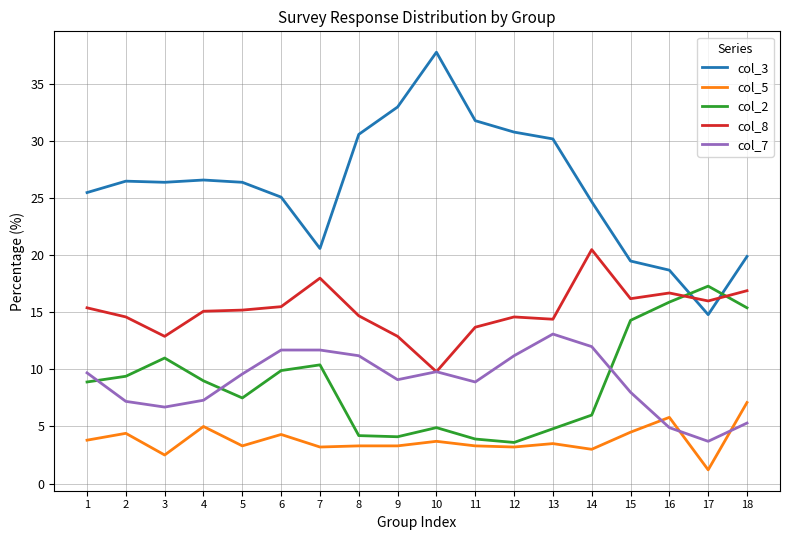

True or false: col_5 and col_7 intersect in this chart.

True